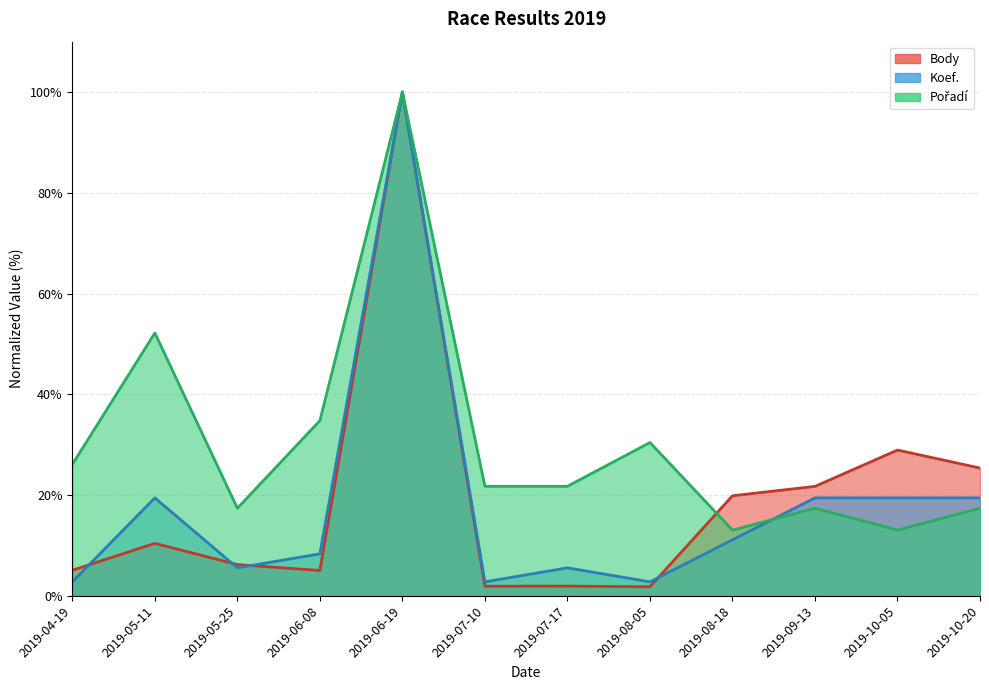

Is the value of Koef. at 2019-05-11 greater than the value of Body at 2019-10-05?

No